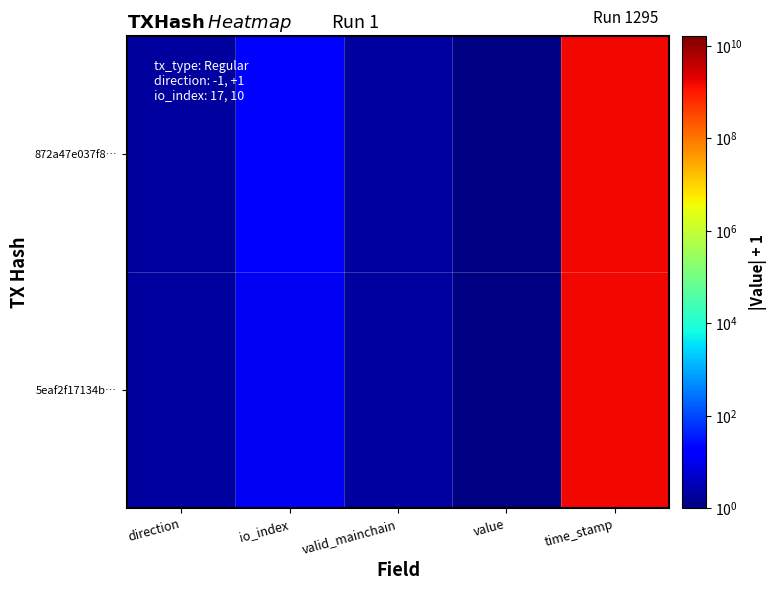

Which series has the largest total across all categories?

872a47e037f8…